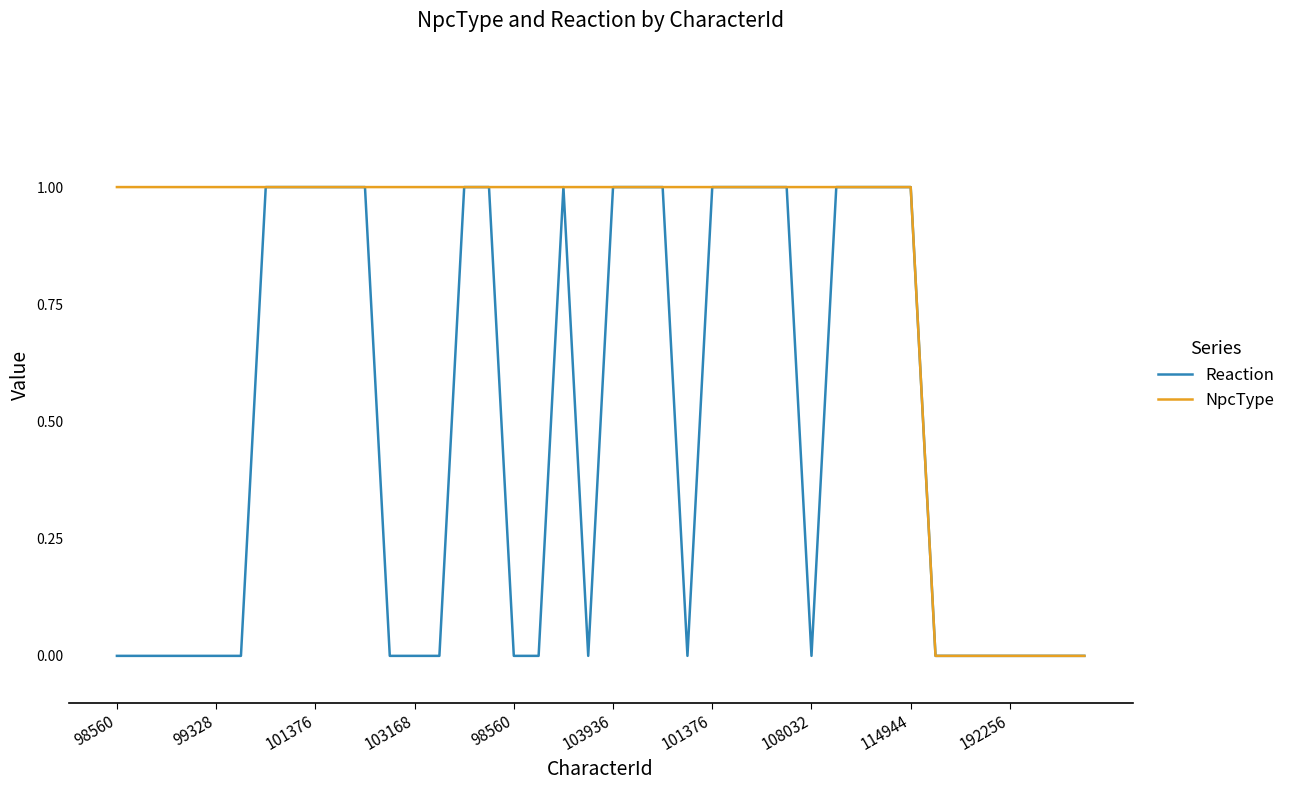

List the series in order of their overall mean, highest first.

NpcType, Reaction